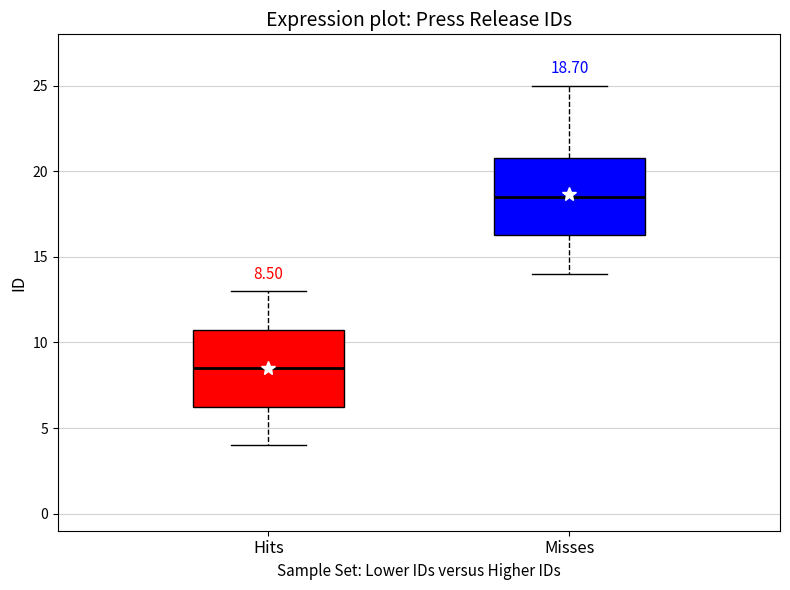

Which box's median line is the highest?

Misses